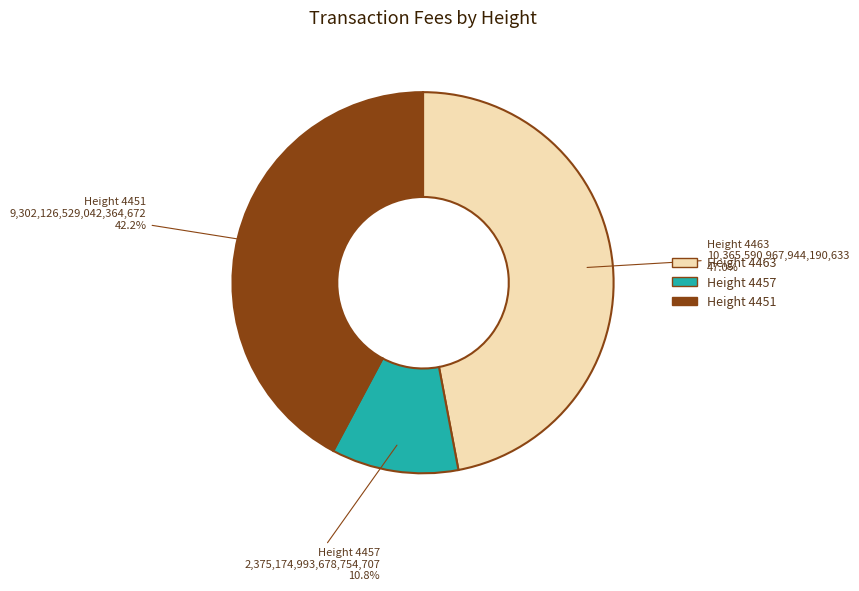

What portion of the pie excludes Height 4451?

57.8%